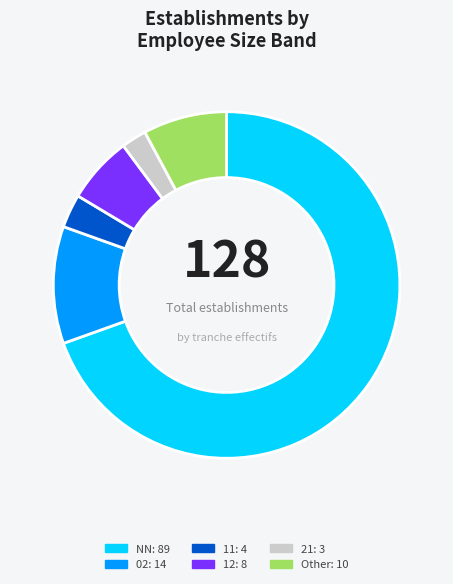

What is the smallest slice in the pie chart?

21